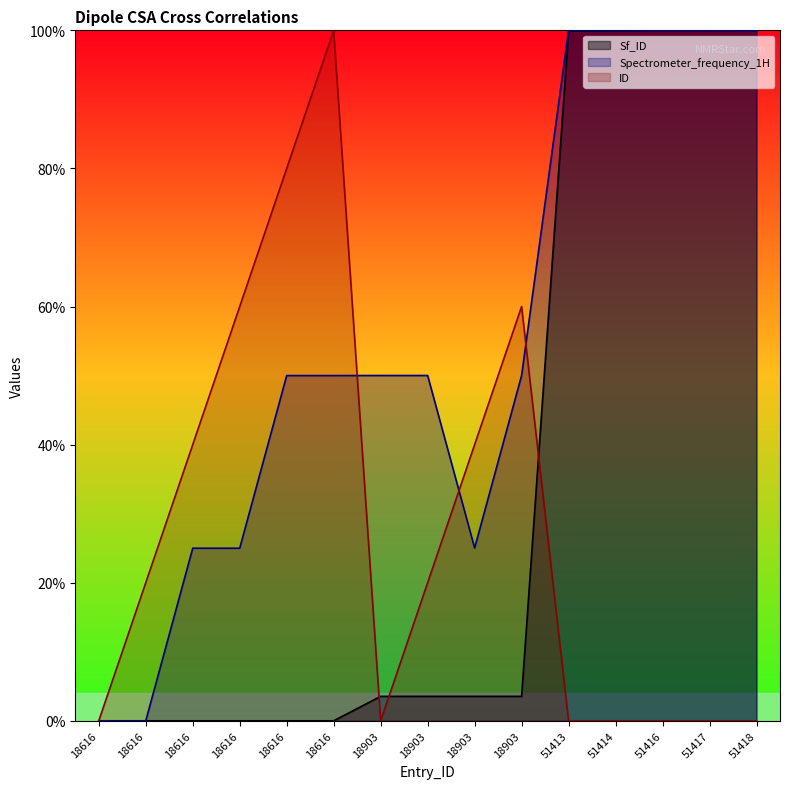

Which series has the largest range (max minus min)?

Sf_ID